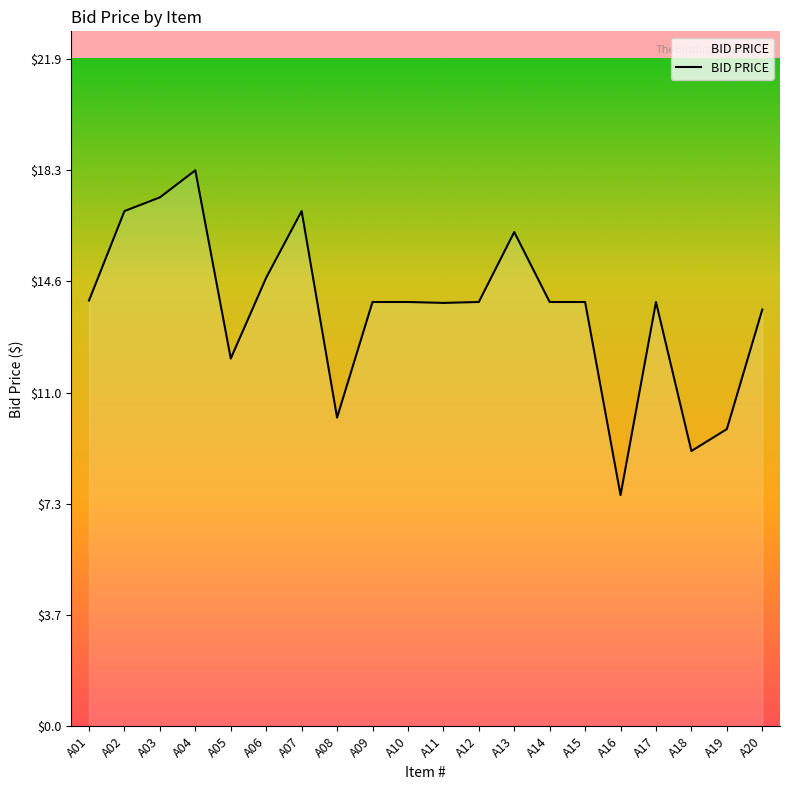

What is the minimum value shown in the chart?

7.6